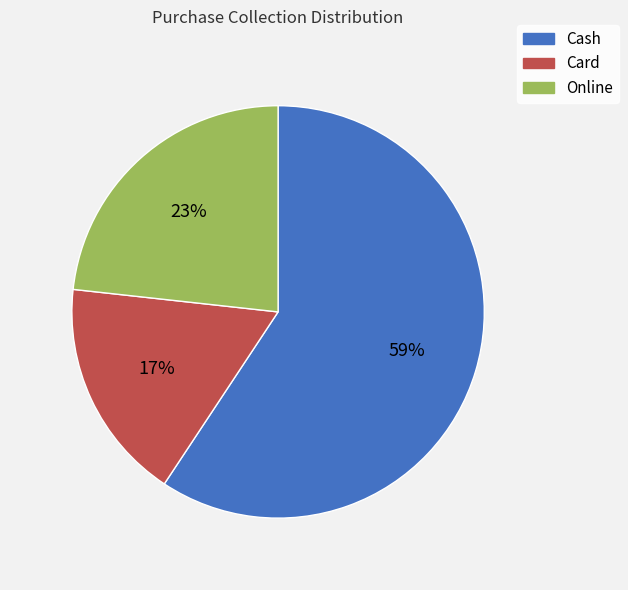

To the nearest percent, what percentage of the pie is Online?

23%